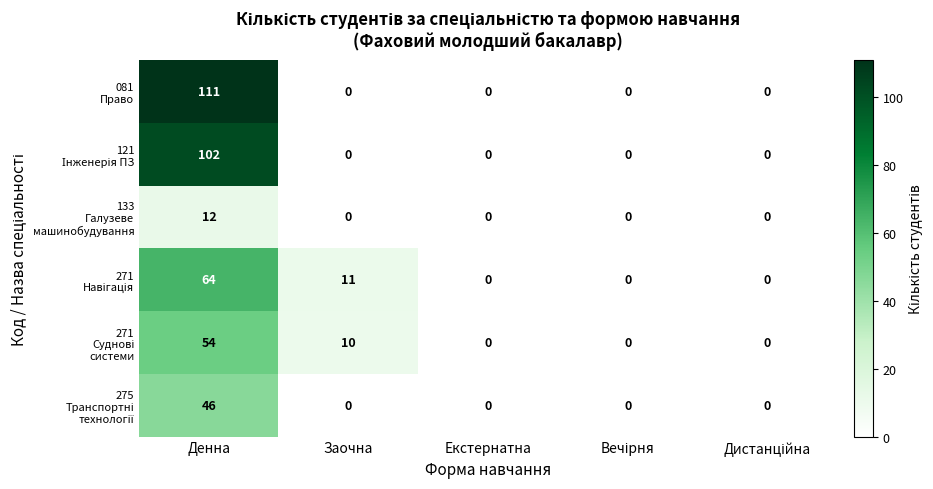

What is the total value across all series at Денна?

389